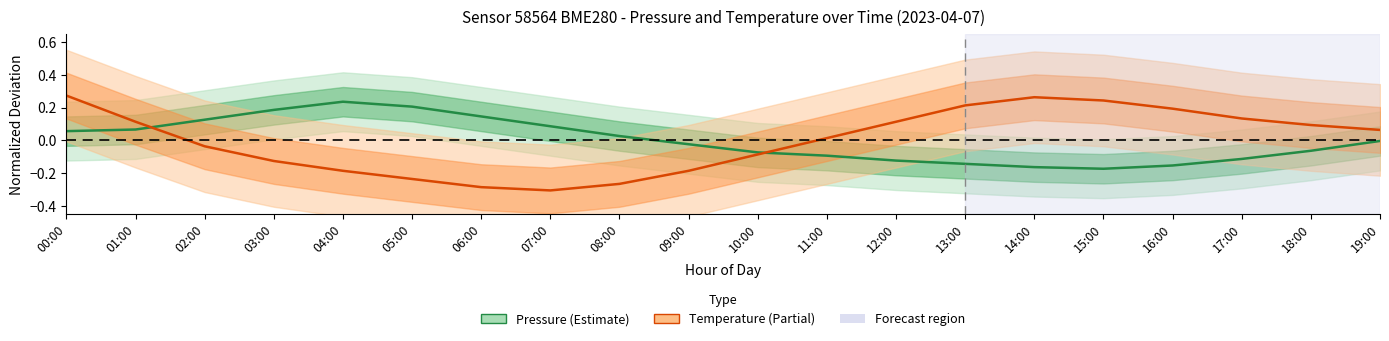

What is the value of the Pressure point at the 6th from the left?

0.2